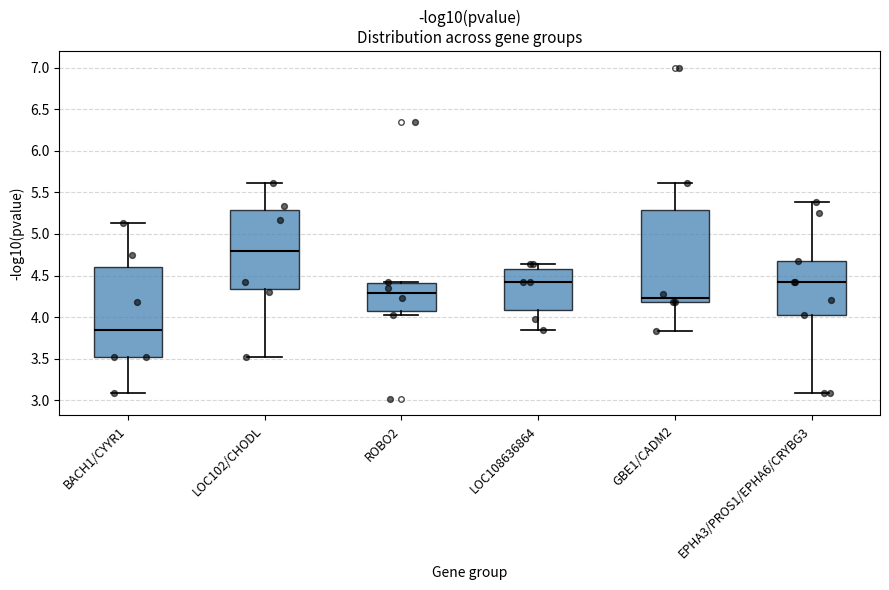

Where is the lower edge of the box for GBE1/CADM2 on the y-axis? The values are not printed on the chart, so give them approximately, as read against the axis.

4.20